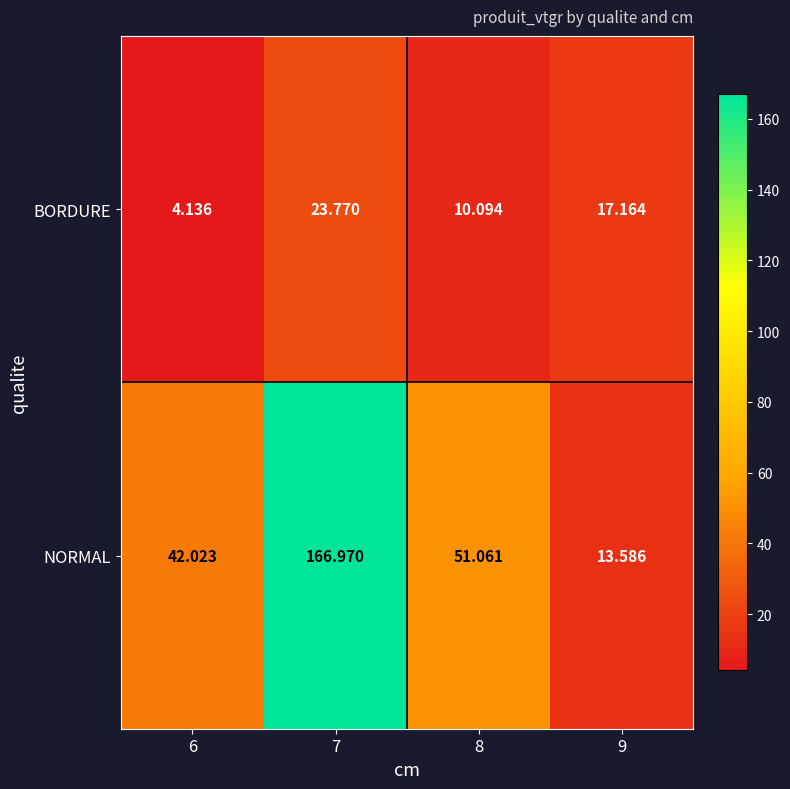

How many series are shown in this chart?

2